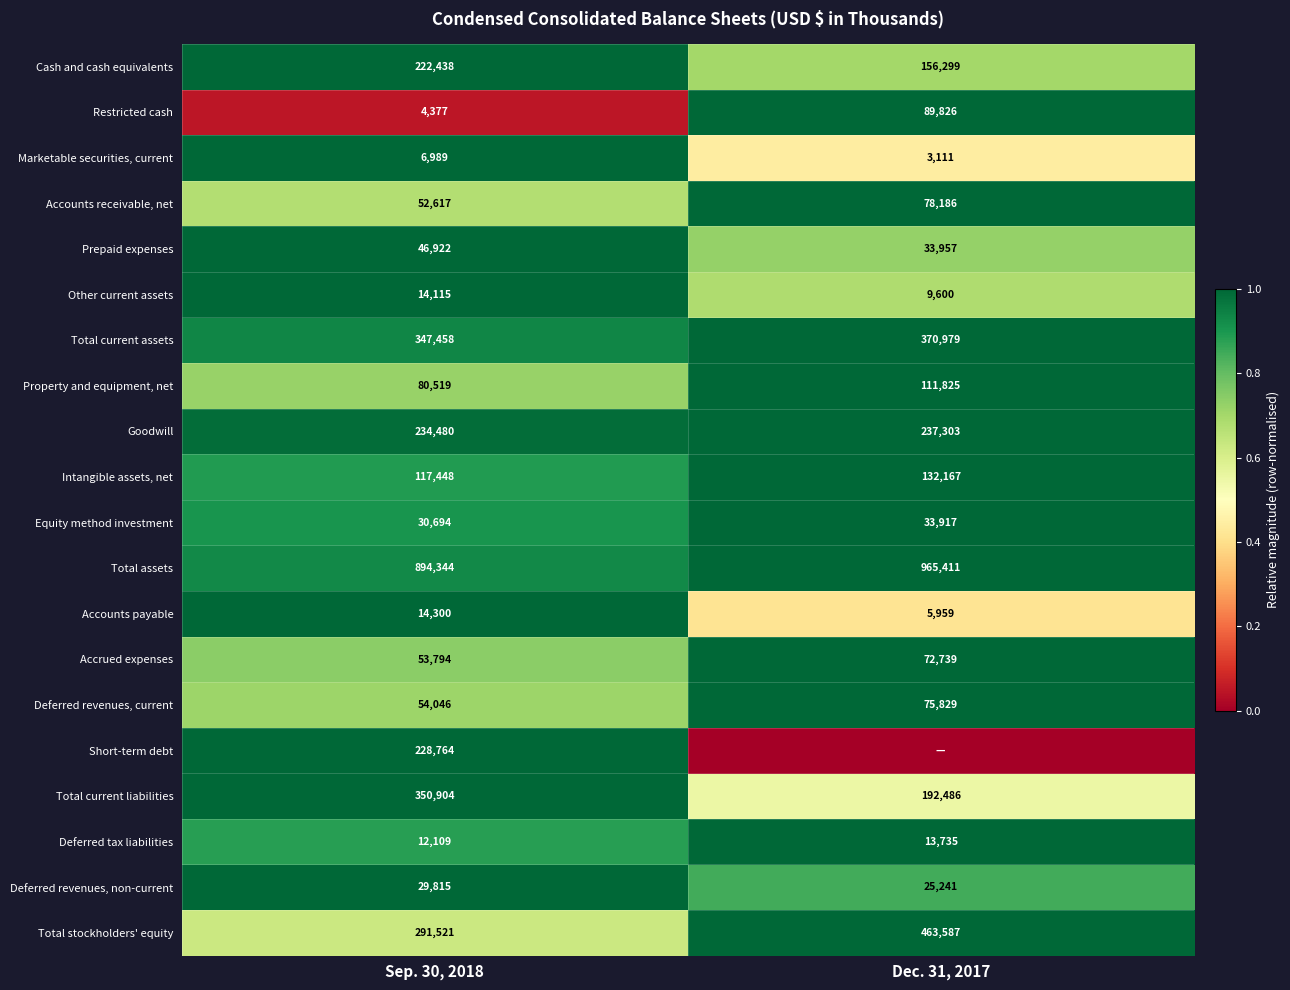

What is the difference between the maximum and minimum values in the Marketable securities, current series?

3878